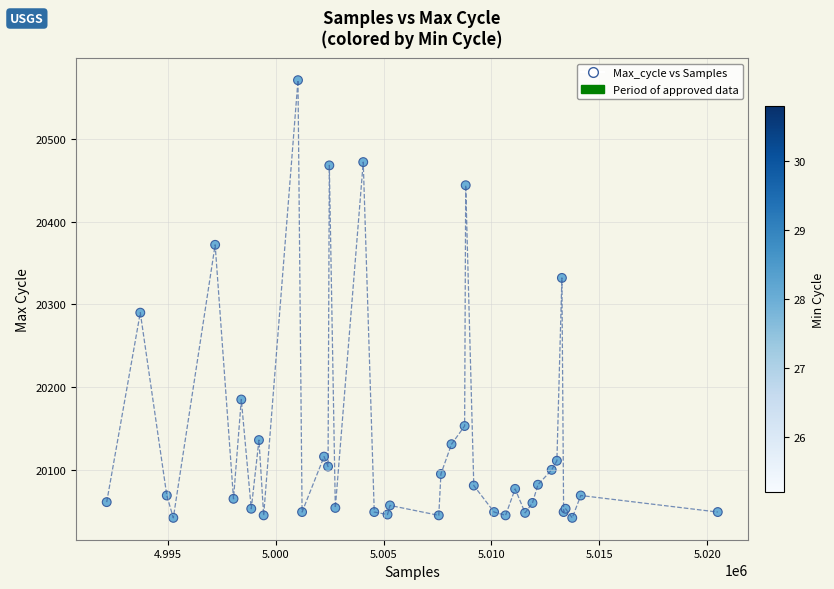

What Y value in the scatter plot is closest to 20306?

20290